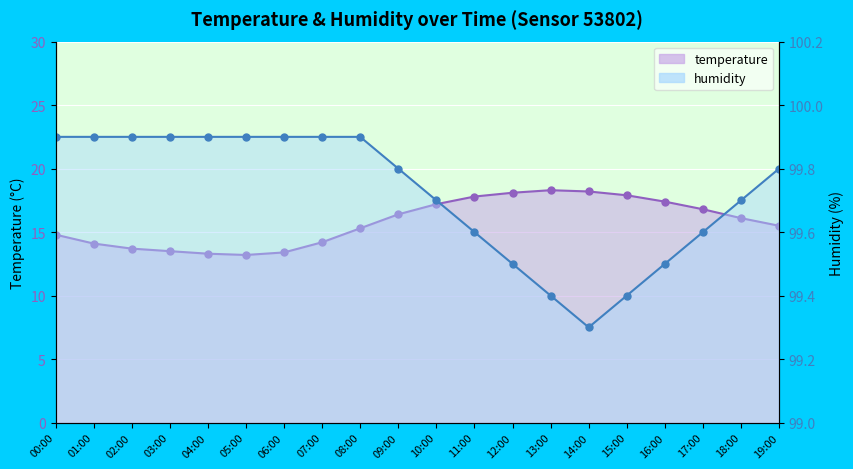

Reading left to right, extract all data points from this chart.

temperature line: 14.8	14.1	13.7	13.5	13.3	13.2	13.4	14.2	15.3	16.4	17.2	17.8	18.1	18.3	18.2	17.9	17.4	16.8	16.1	15.5
humidity line: 99.9	99.9	99.9	99.9	99.9	99.9	99.9	99.9	99.9	99.8	99.7	99.6	99.5	99.4	99.3	99.4	99.5	99.6	99.7	99.8